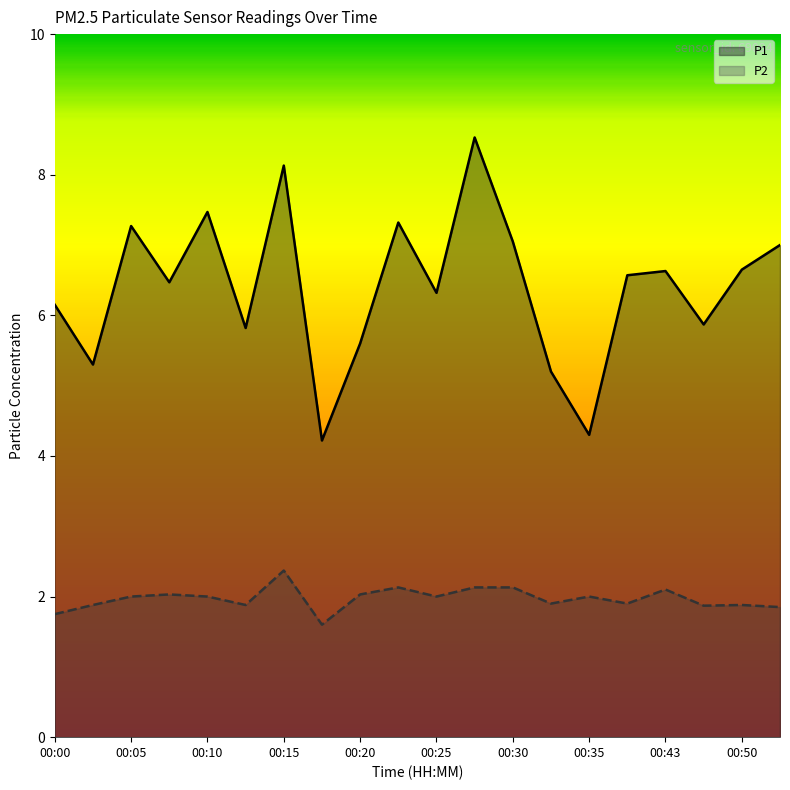

Reading right to left, list all the values displayed in this chart.

P1: 00:53=7.0	00:50=6.7	00:48=5.9	00:43=6.6	00:37=6.6	00:35=4.3	00:32=5.2	00:30=7.0	00:27=8.5	00:25=6.3	00:22=7.3	00:20=5.6	00:17=4.2	00:15=8.1	00:12=5.8	00:10=7.5	00:07=6.5	00:05=7.3	00:03=5.3	00:00=6.2
P2: 00:53=1.9	00:50=1.9	00:48=1.9	00:43=2.1	00:37=1.9	00:35=2.0	00:32=1.9	00:30=2.1	00:27=2.1	00:25=2.0	00:22=2.1	00:20=2.0	00:17=1.6	00:15=2.4	00:12=1.9	00:10=2.0	00:07=2.0	00:05=2.0	00:03=1.9	00:00=1.8